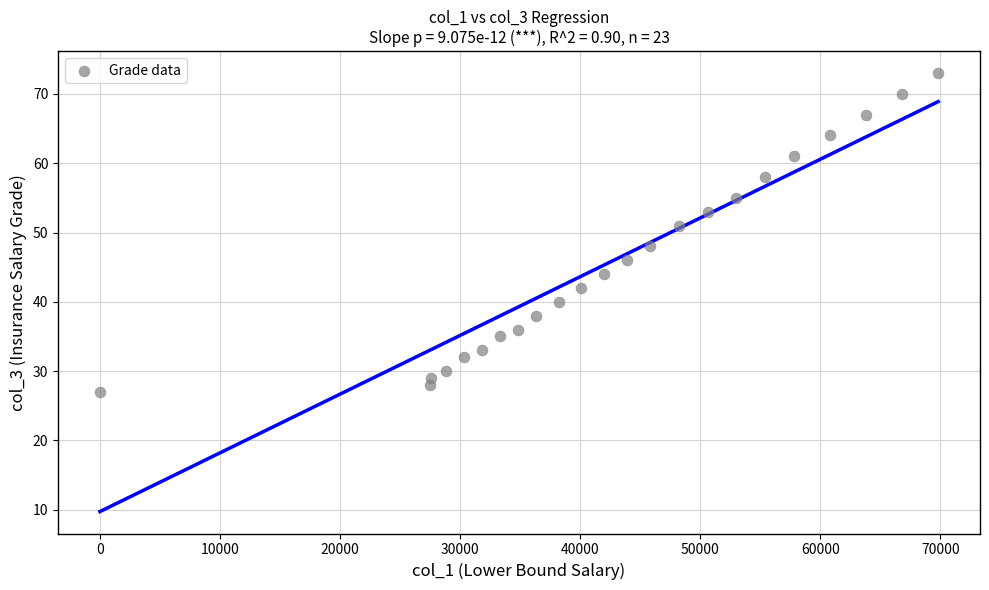

What is the range of Y values (max minus min)?

46